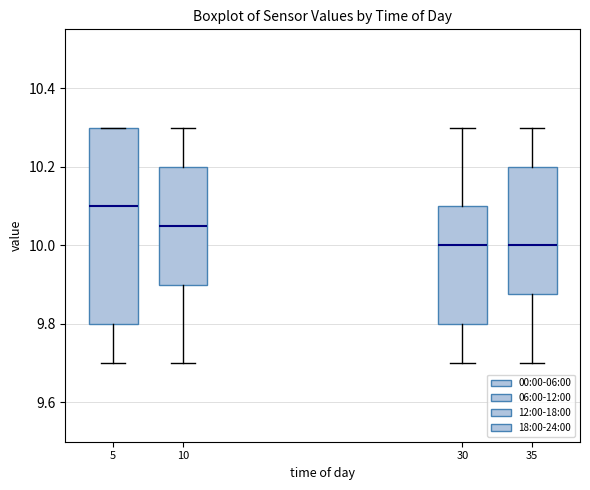

Where does the median line of the box at x = 30 sit on the y-axis? The values are not printed on the chart, so give them approximately, as read against the axis.

10.00